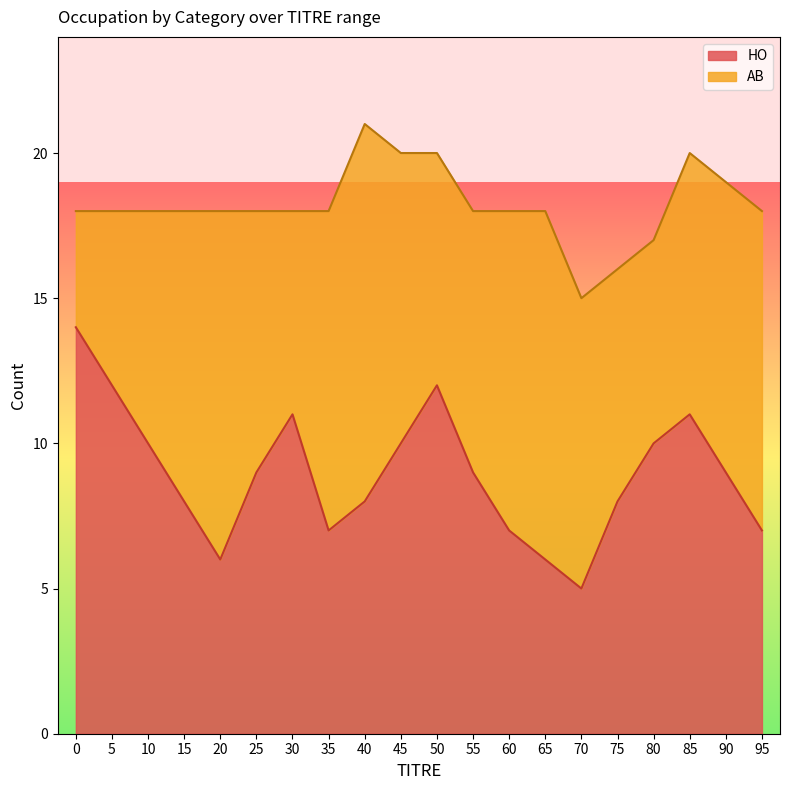

What is the change in value from 0 to 35?

-7